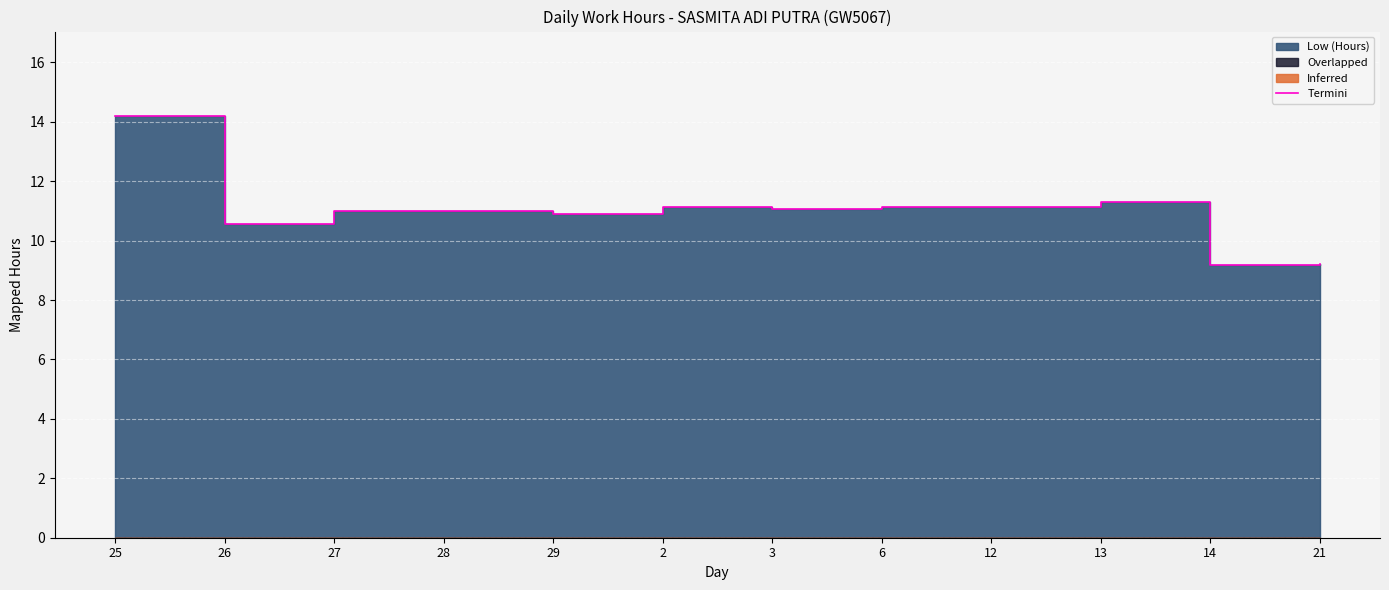

Rank the categories by value from lowest to highest.

14, 21, 26, 29, 28, 27, 3, 2, 6, 12, 13, 25